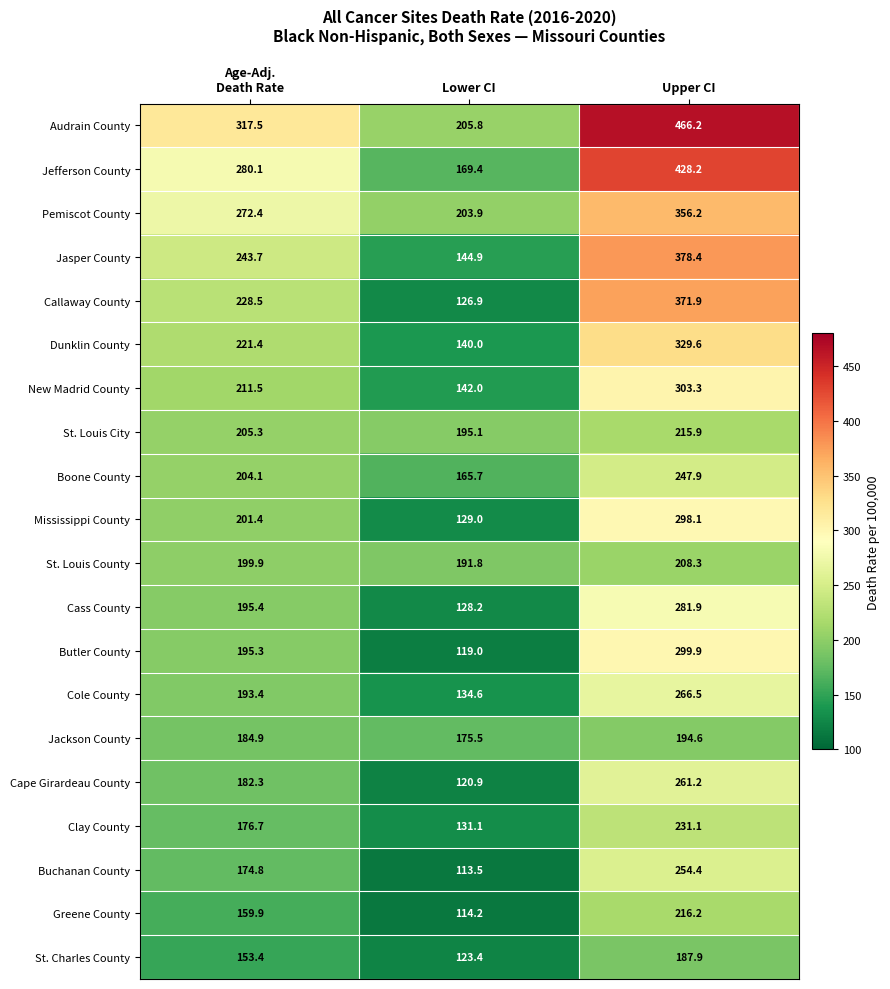

Count the number of categories in the chart.

3